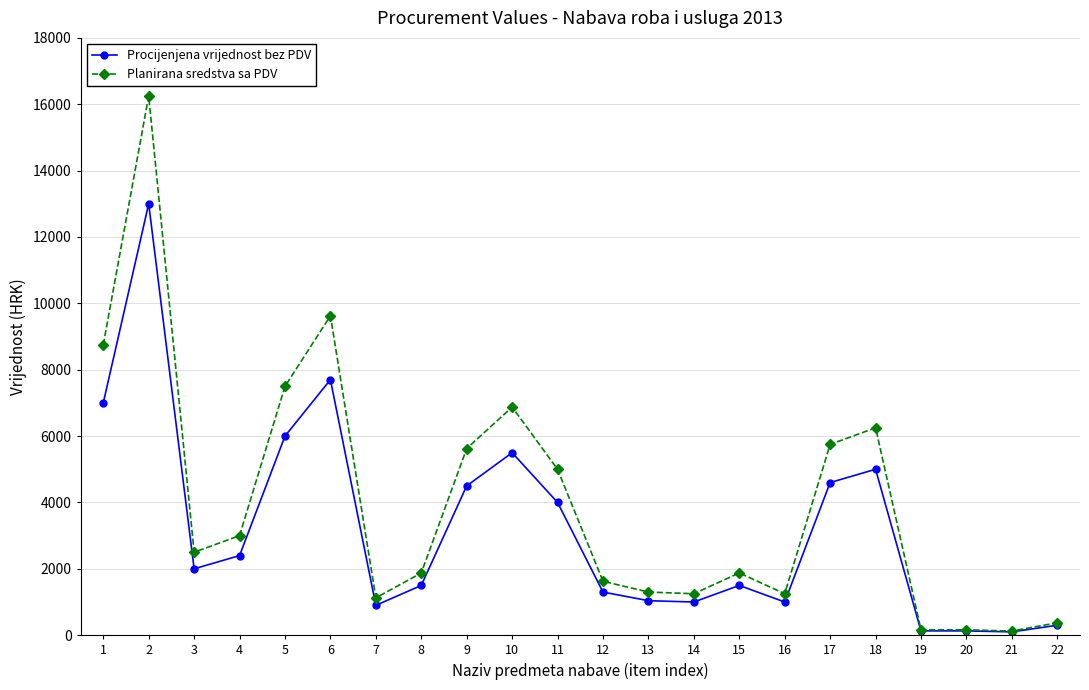

True or false: Planirana sredstva sa PDV has more than 2 points higher than both neighbors.

True